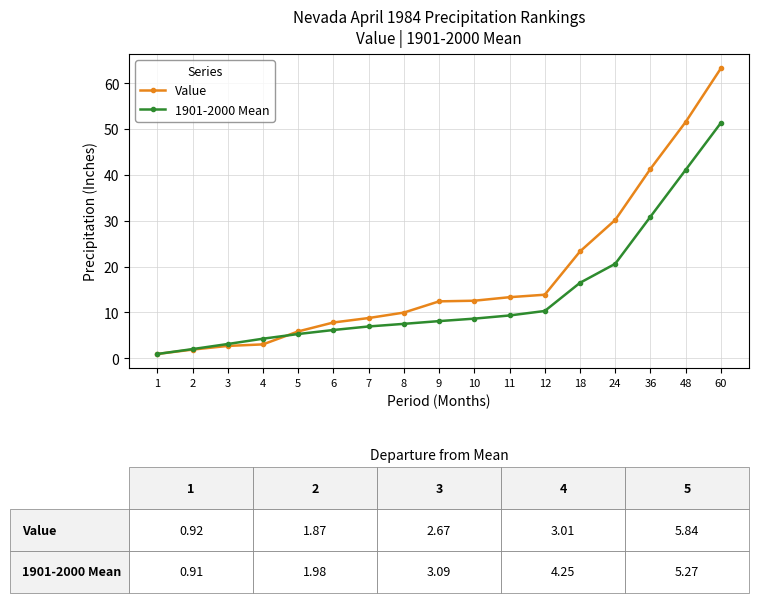

Rank the series by their average value, from highest to lowest.

Value, 1901-2000 Mean